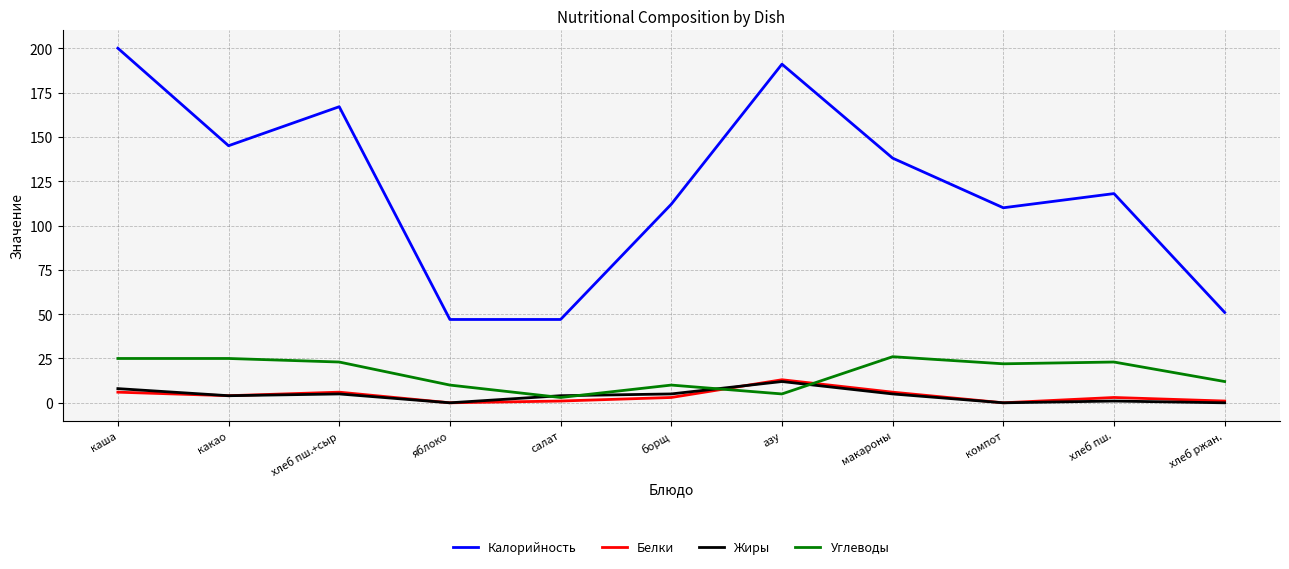

True or false: Жиры and Калорийность intersect in this chart.

False